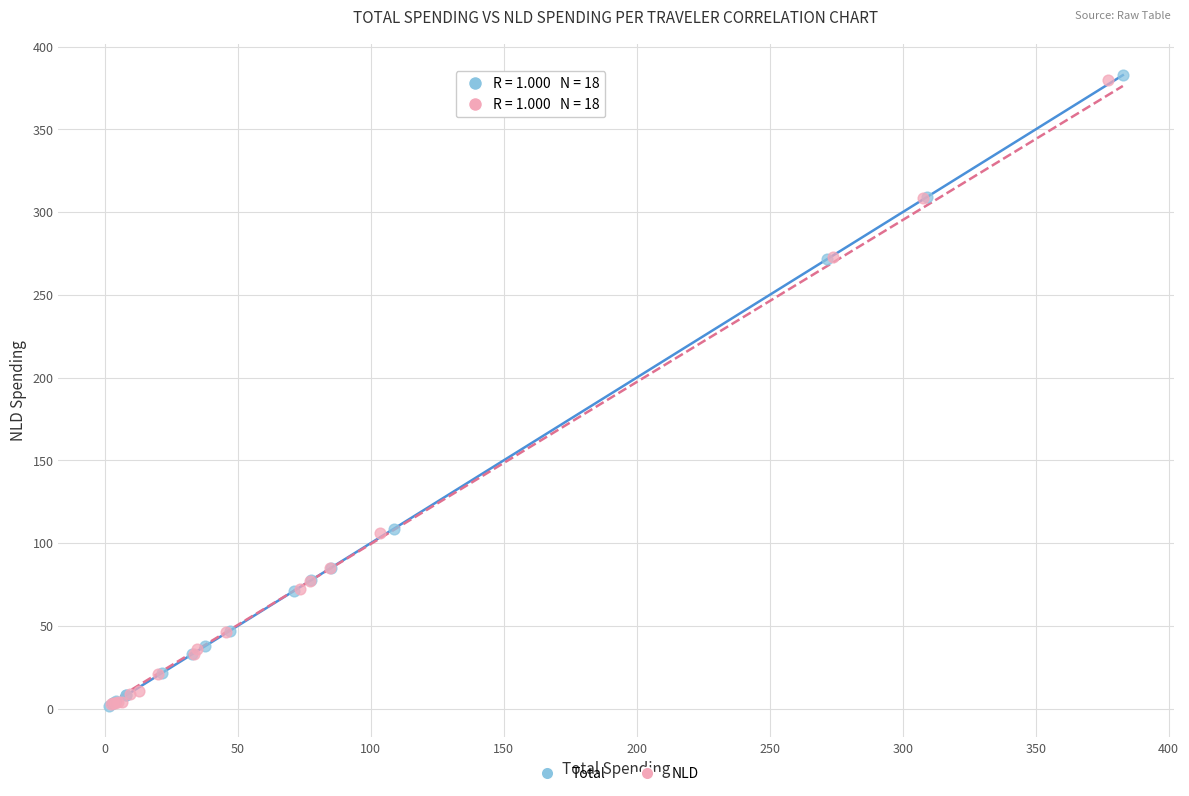

Which series has the largest Y range (max minus min)?

Total